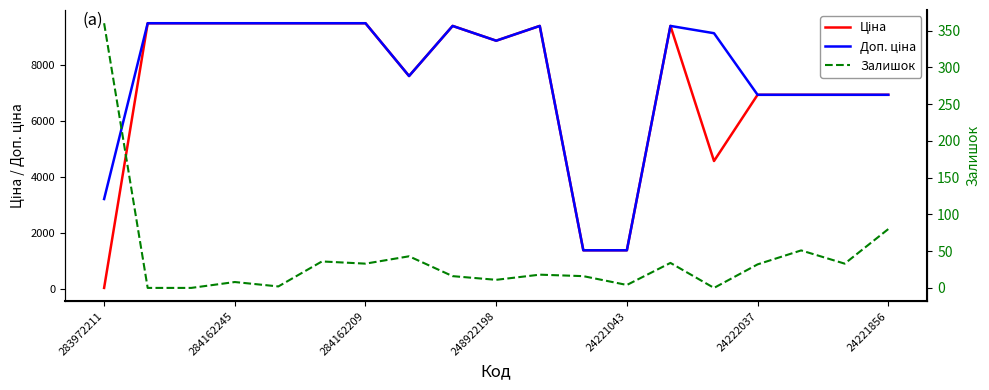

Reading left to right, extract all data points from this chart.

Ціна: 32.0	9480.1	9480.1	9480.1	9480.1	9480.1	9480.1	7596.5	9384.0	8856.7	9384.0	1375.4	1375.4	9384.0	4561.9	6925.7	6925.7	6925.7	6925.7
Доп. ціна: 3205.0	9480.1	9480.1	9480.1	9480.1	9480.1	9480.1	7596.5	9384.0	8856.7	9384.0	1375.0	1375.0	9384.0	9123.7	6925.7	6925.7	6925.7	6925.7
Залишок: 360.0	0.0	0.0	8.0	2.0	36.0	33.0	43.0	16.0	11.0	18.0	16.0	4.0	34.0	0.0	32.0	51.0	33.0	80.0